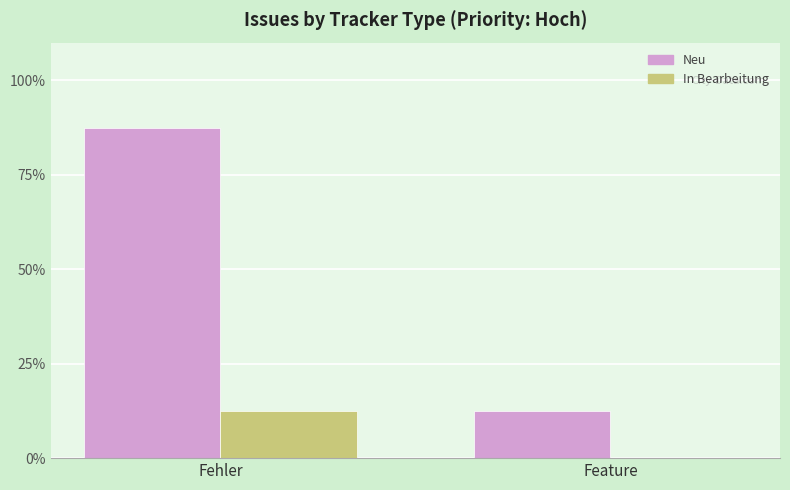

At which category is the sum across all series the highest?

Fehler